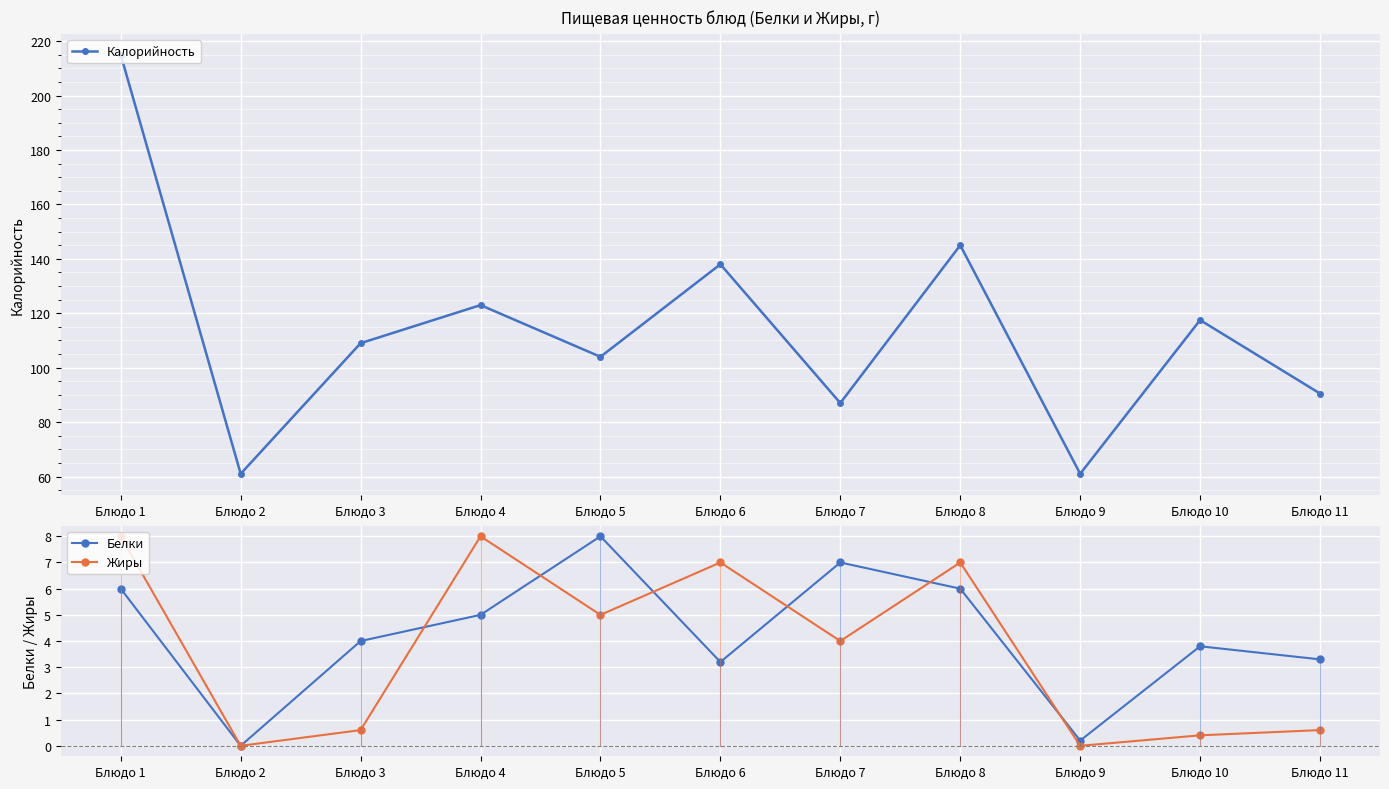

At how many categories does at least one series exceed 196?

1